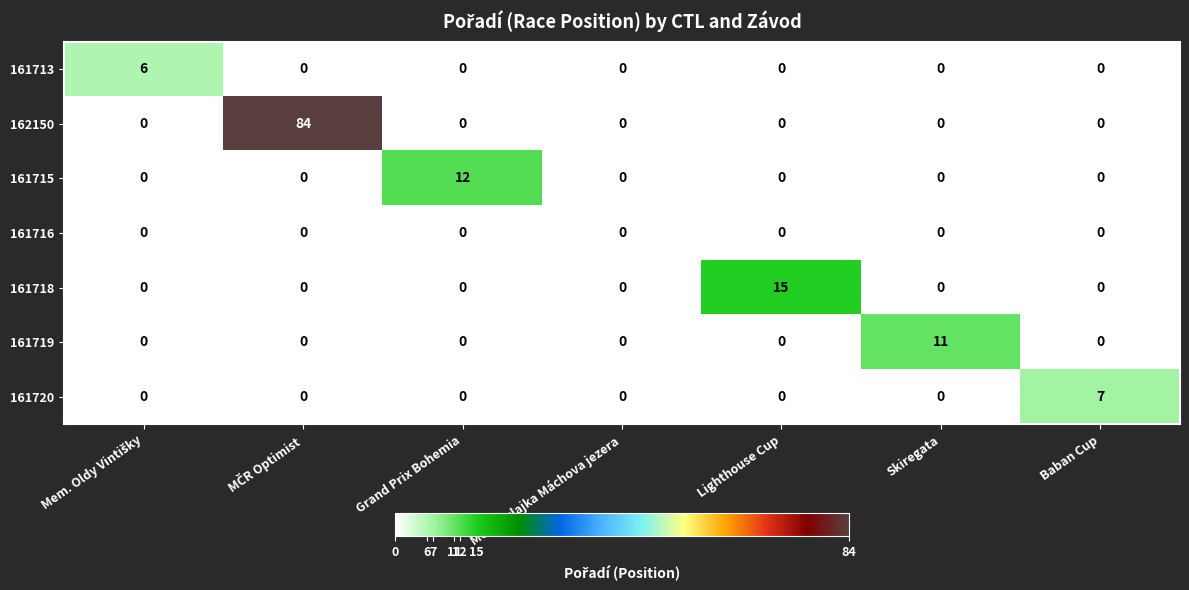

Count the 161713 values in the range 0 to 1.

6